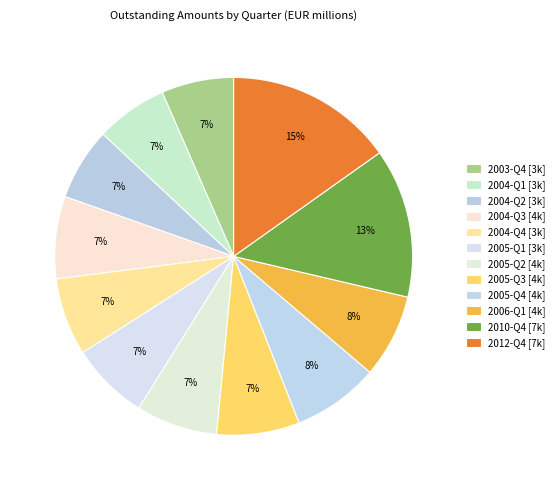

How many slices are in this pie chart?

12